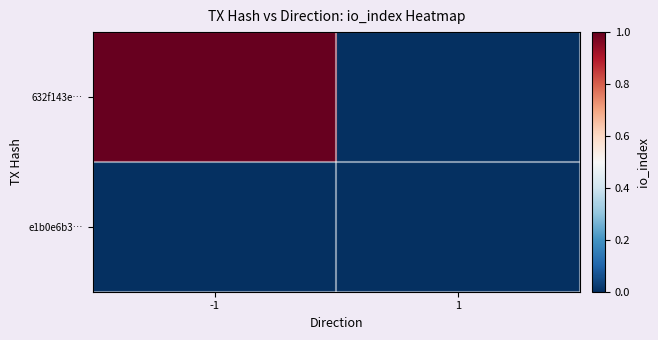

Between -1 and 1, which series saw the biggest shift?

632f143e…